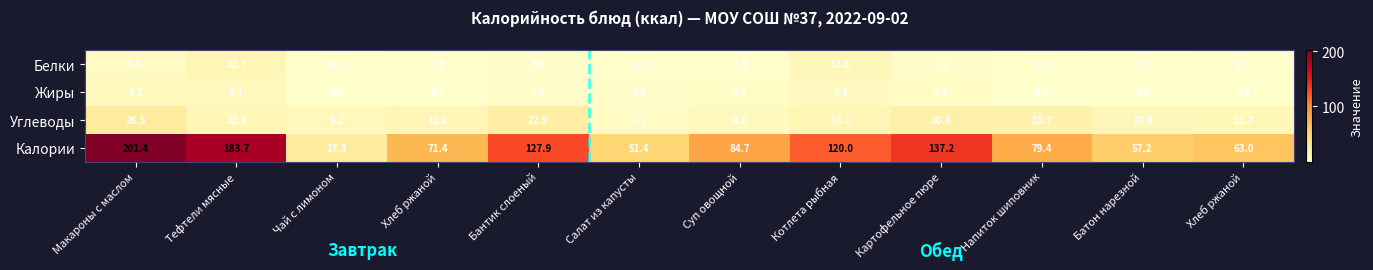

How many distinct data groups are displayed?

4